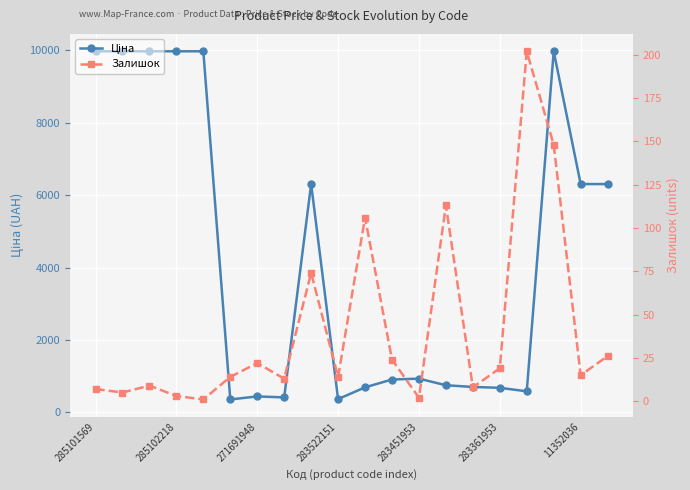

True or false: Залишок has more than 2 interior local peaks.

True